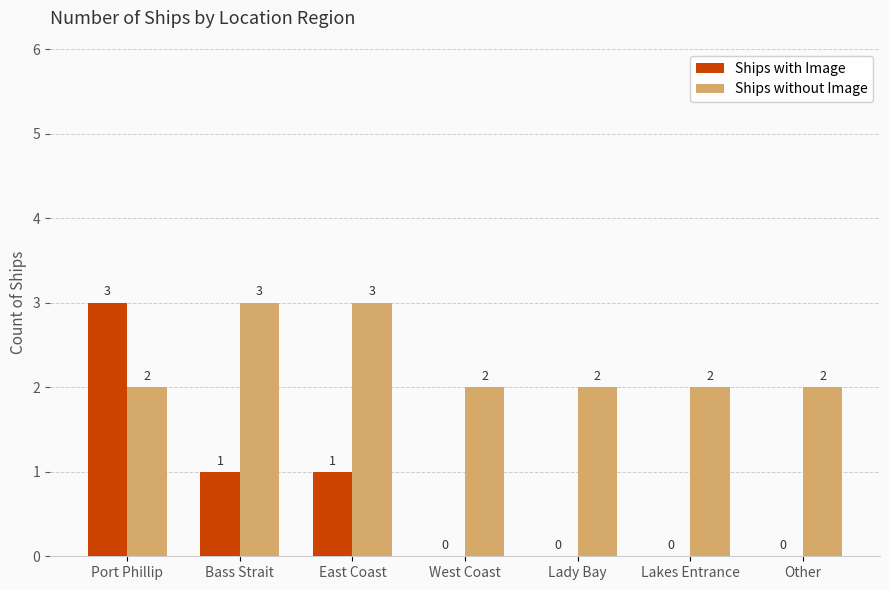

At which category is the sum across all series the highest?

Port Phillip